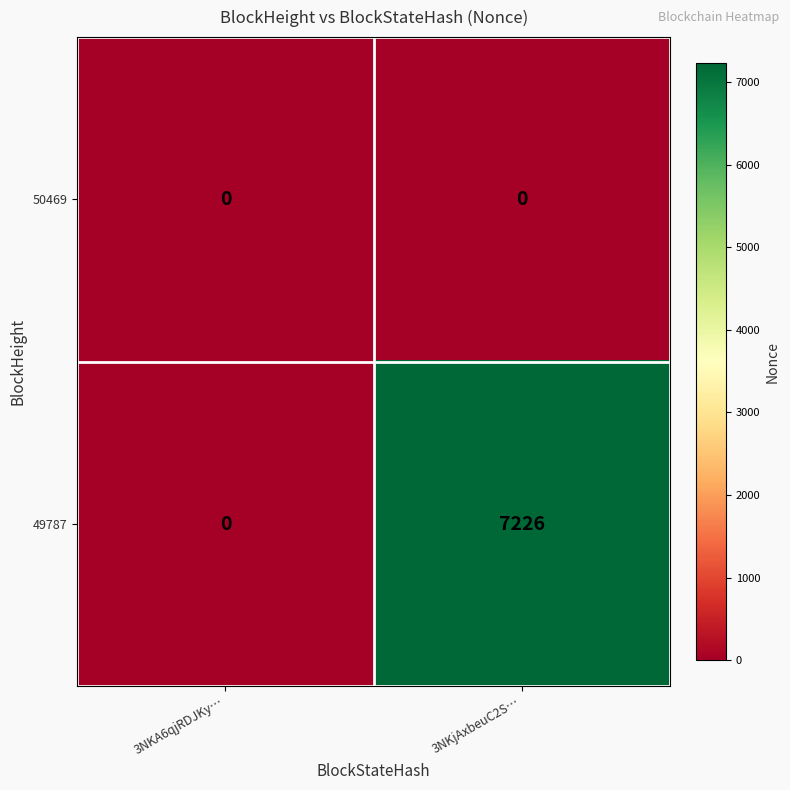

Which series changed the most between 3NKA6qjRDJKy… and 3NKjAxbeuC2S…?

49787